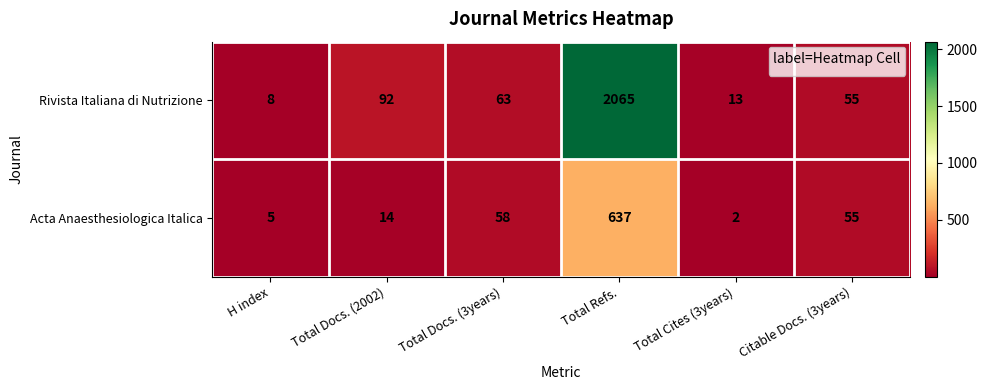

Rank the series at Total Docs. (3years) from lowest to highest value.

Acta Anaesthesiologica Italica, Rivista Italiana di Nutrizione